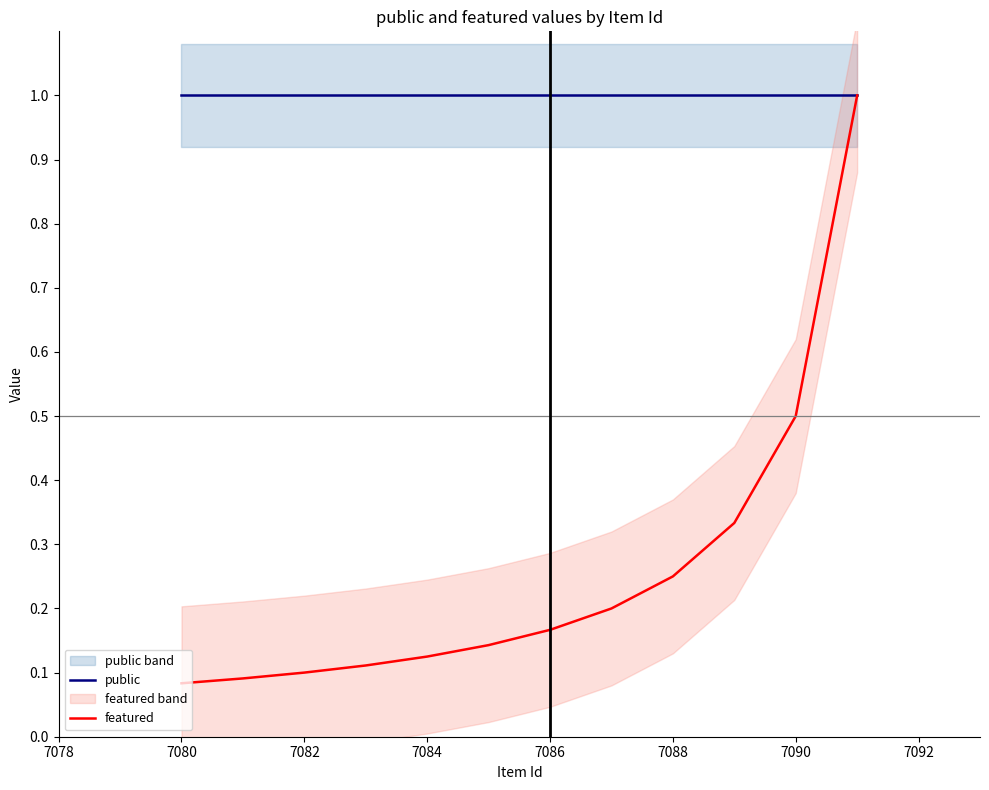

Is the value of public at 7086 greater than the value of featured at 11?

Yes